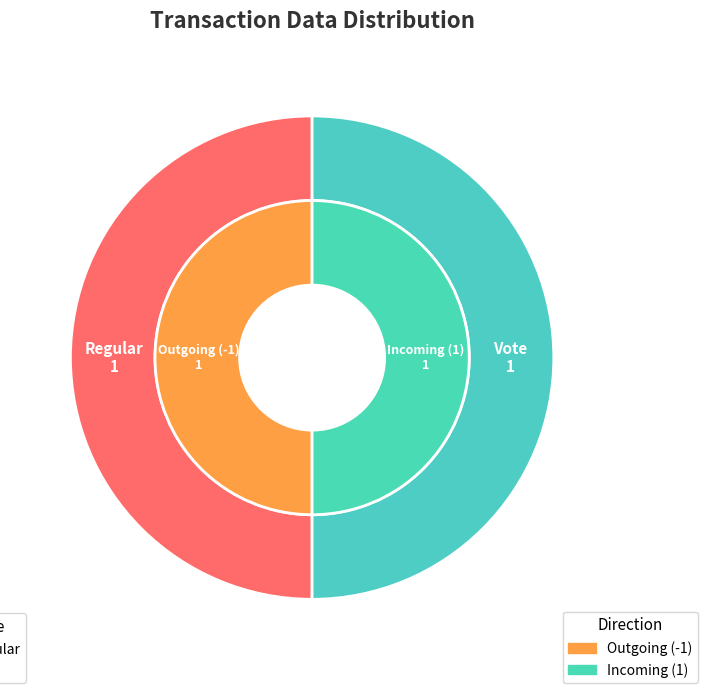

Is it true that Vote is 50% of the pie?

True